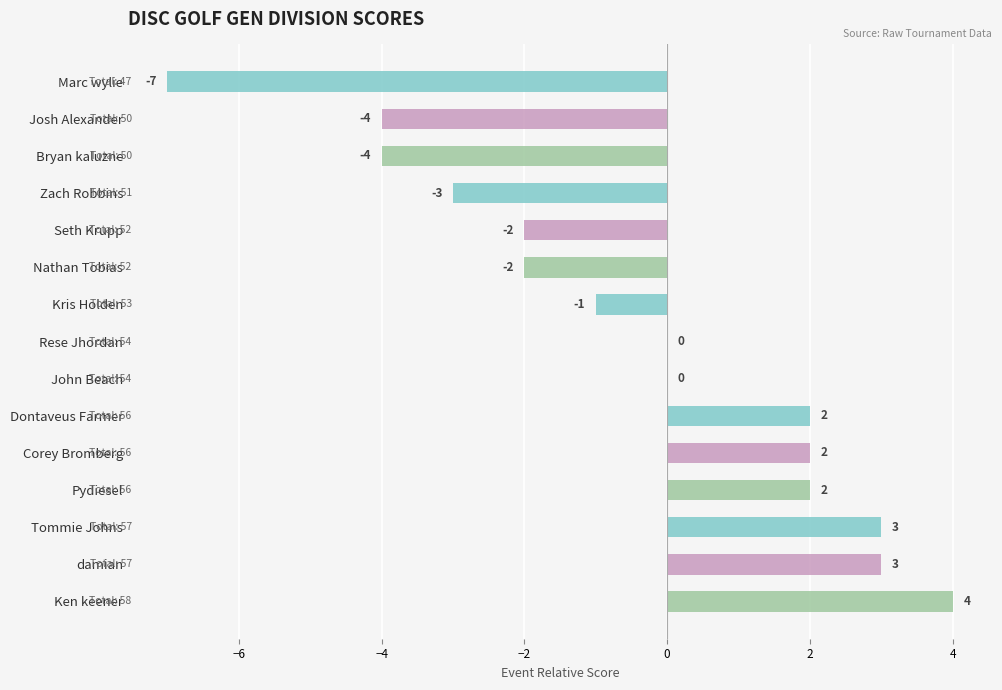

What is the change in value from John Beach to Pydiesel?

+2